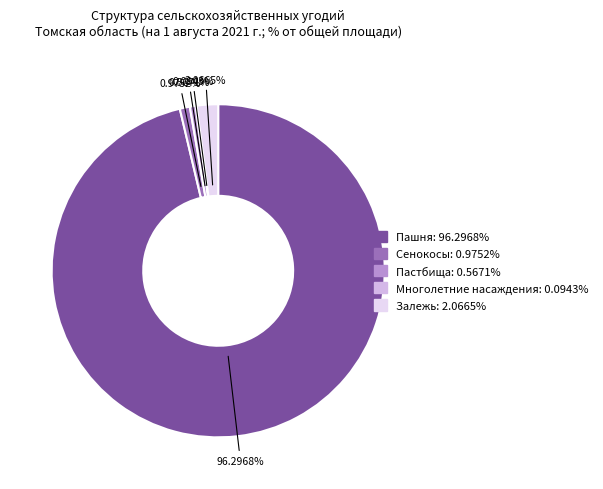

Is it true that Многолетние насаждения is 0% of the pie?

True